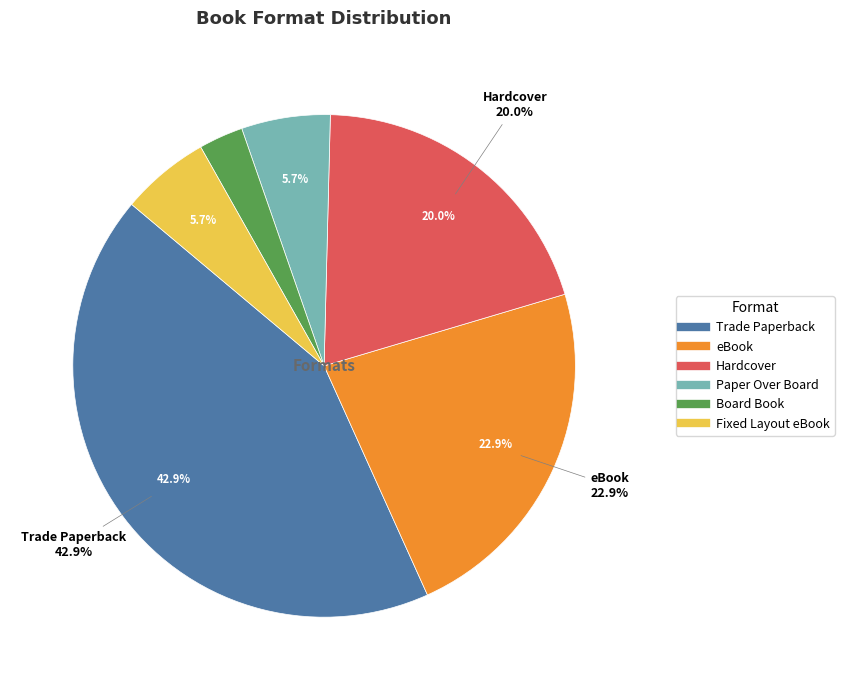

To the nearest percent, what is the combined percentage of Paper Over Board and Hardcover?

26%